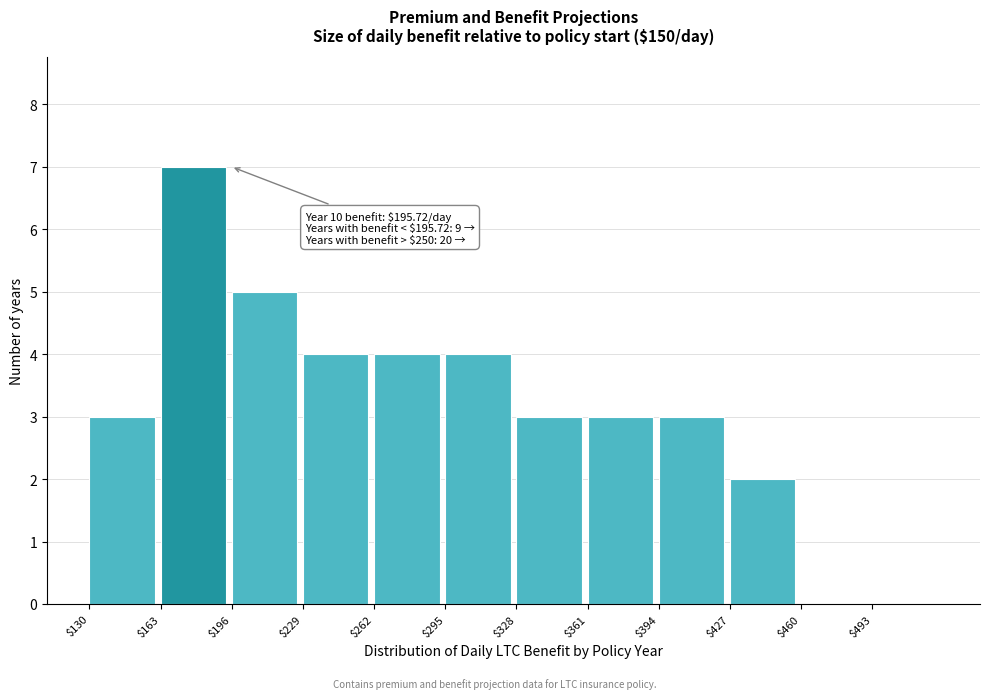

Which range on the x-axis has the tallest bar?

163 to 196